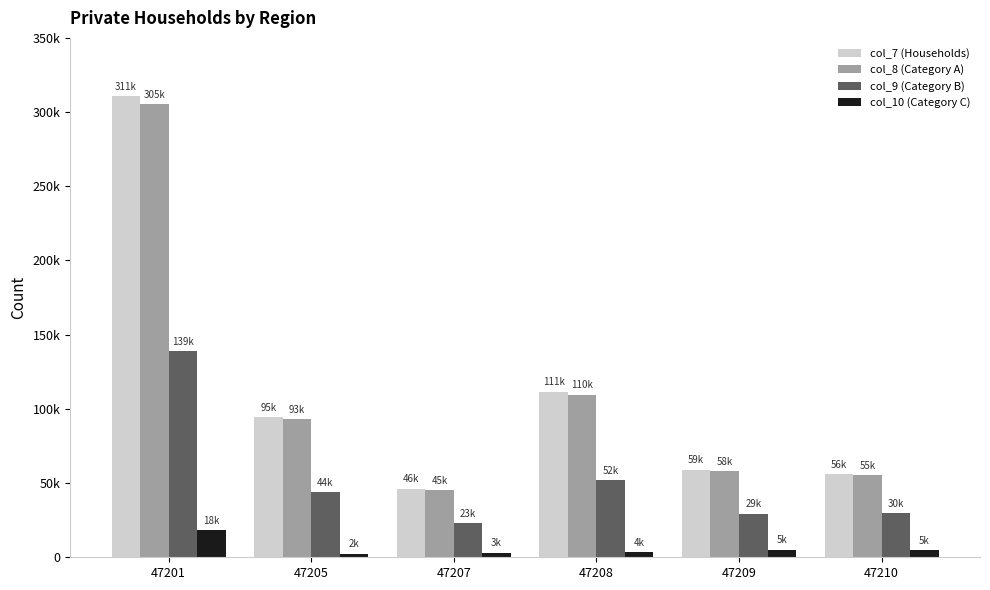

What is the difference between the col_9 (Category B) values at 47208 and 47201?

86876